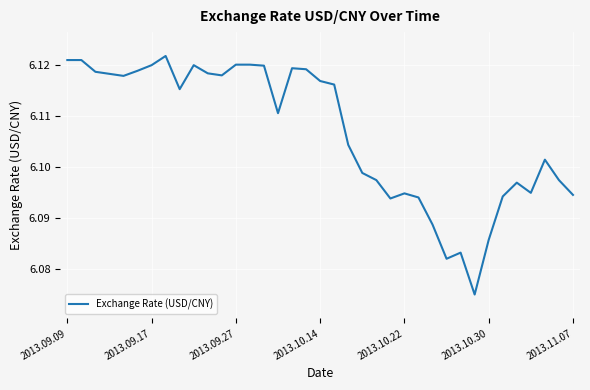

Where is the data nearest to the value 6?

29